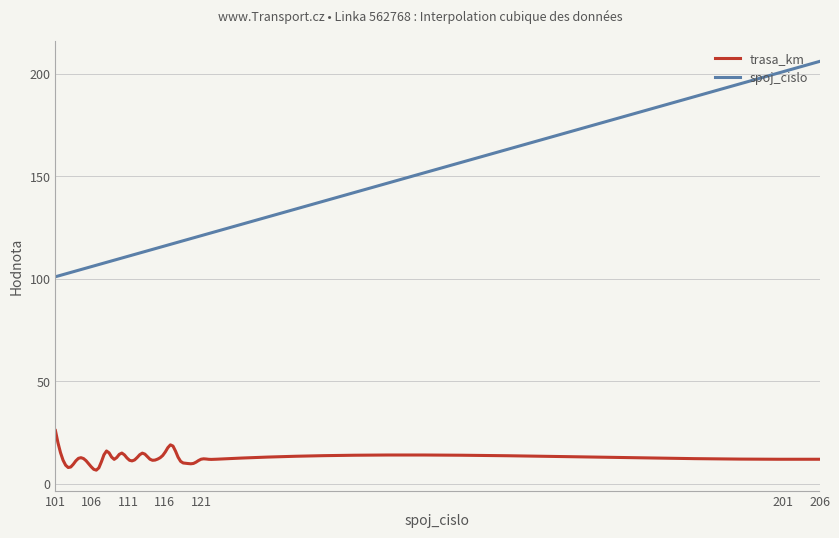

Rank the series by their maximum value, from highest to lowest.

spoj_cislo, trasa_km